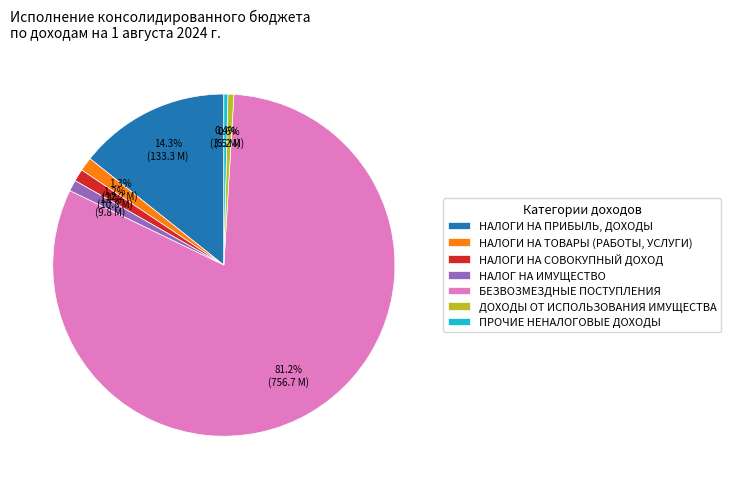

Combined, what portion of the pie is НАЛОГ НА ИМУЩЕСТВО and НАЛОГИ НА ТОВАРЫ (РАБОТЫ, УСЛУГИ)?

2.4%